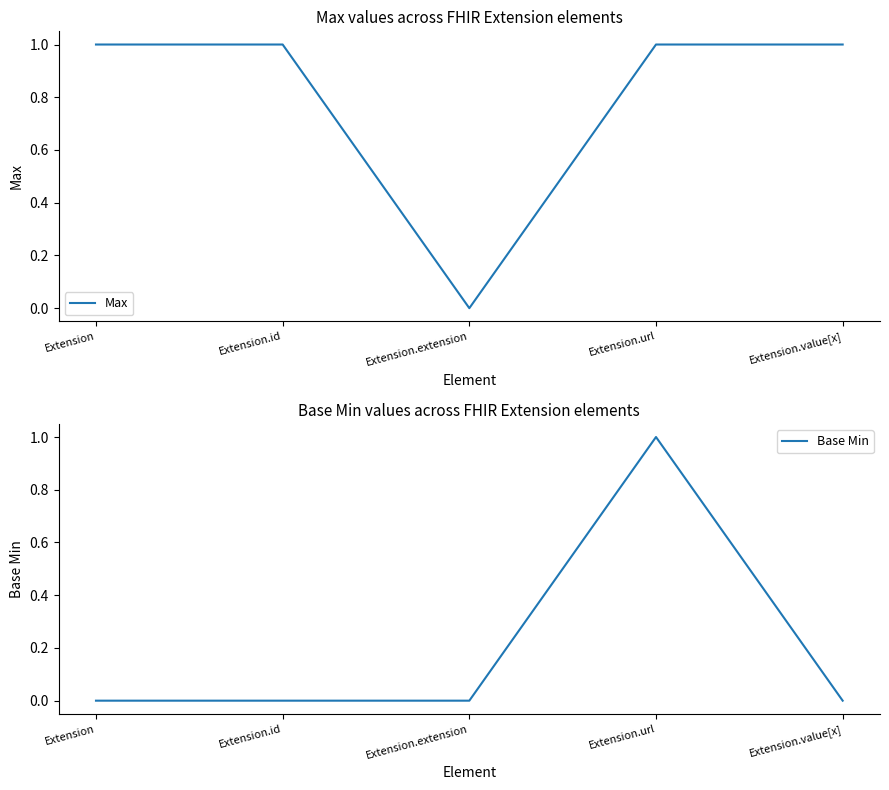

What is the label of the 2nd point from the right?

Extension.url